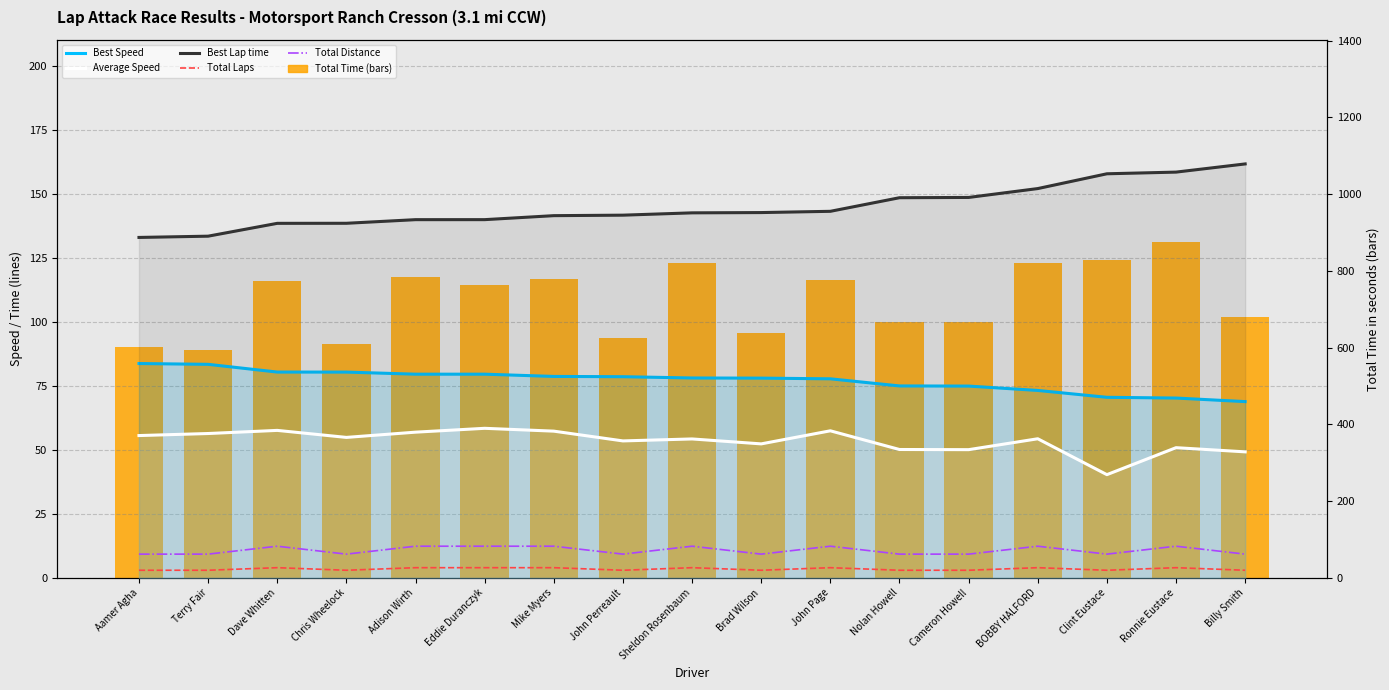

What is the approximate value of Total Distance at Aamer Agha?

9.3